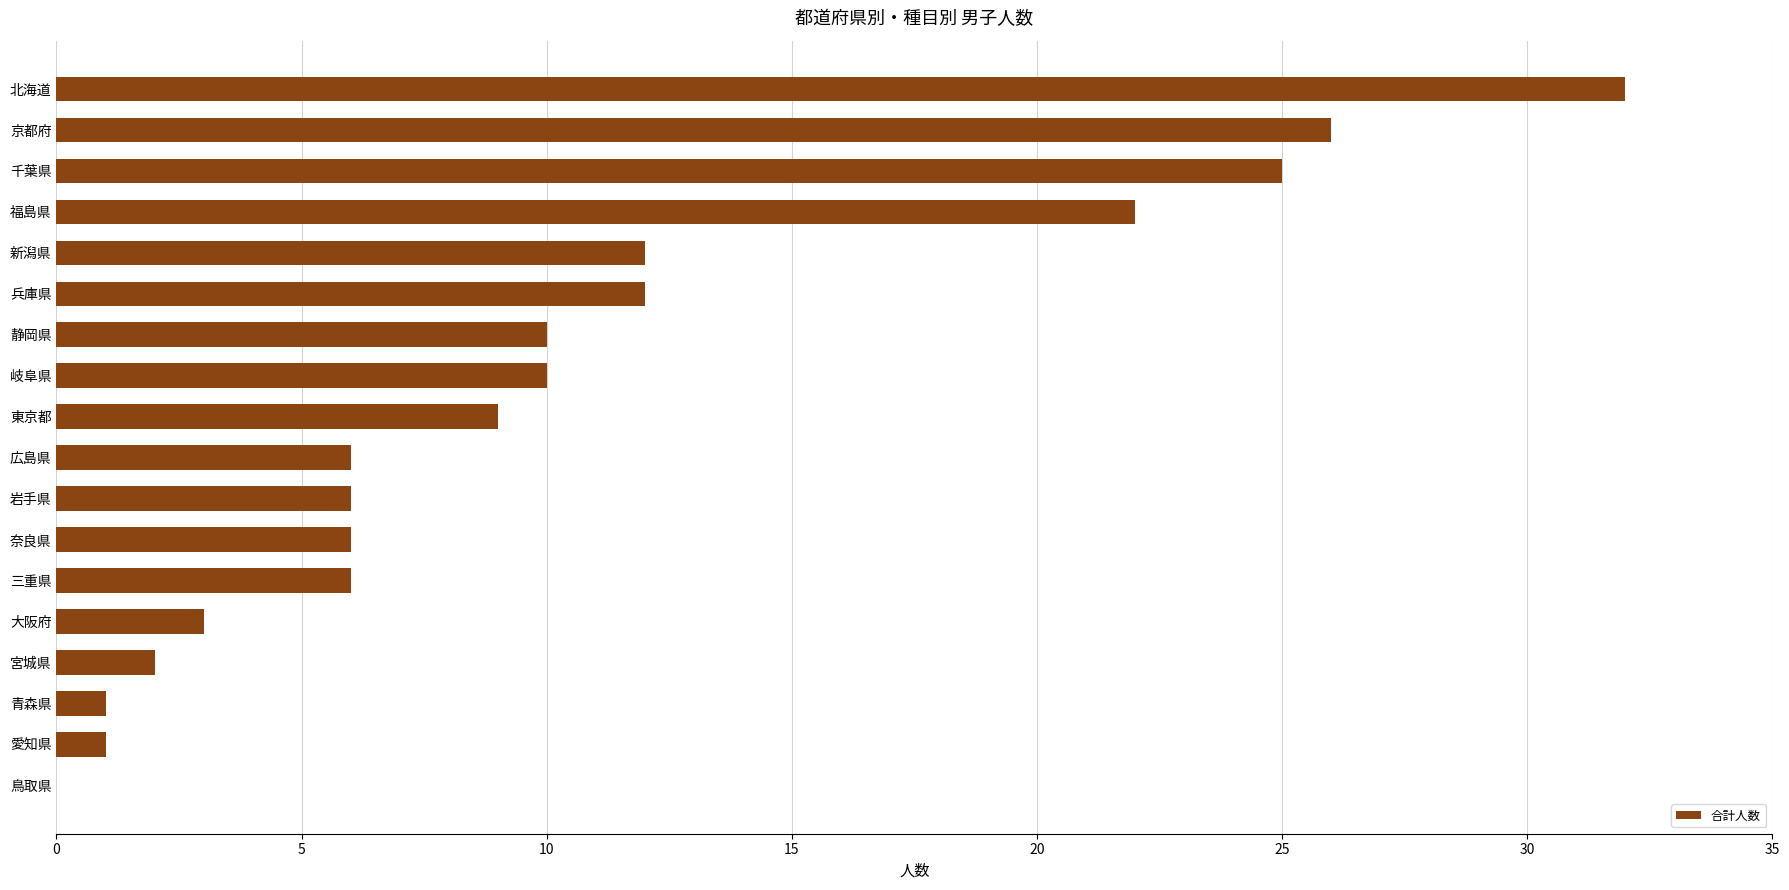

What is the approximate value at 岩手県?

6